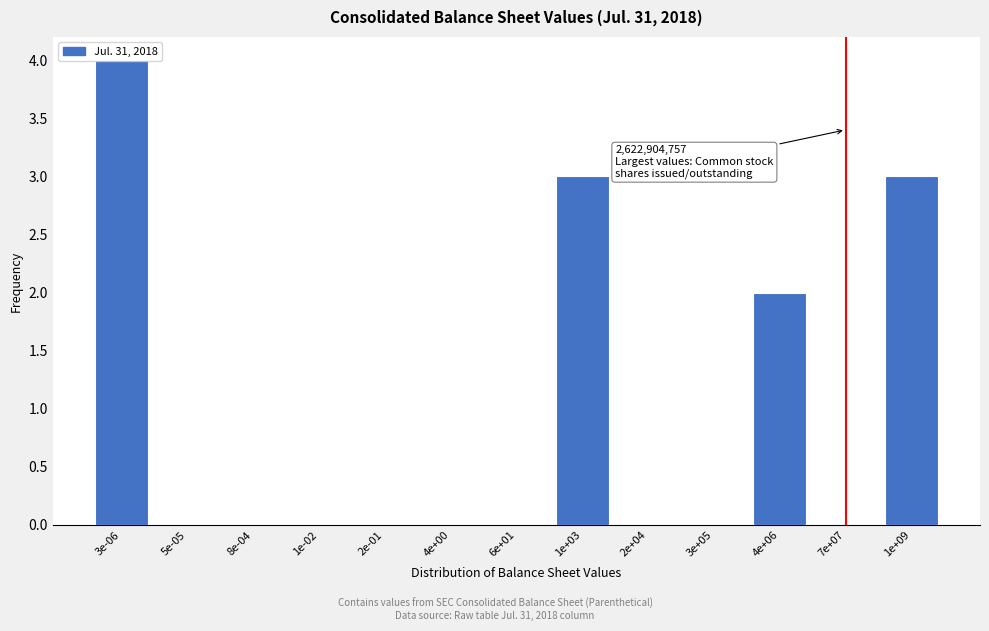

What is the maximum value shown in the chart?

4